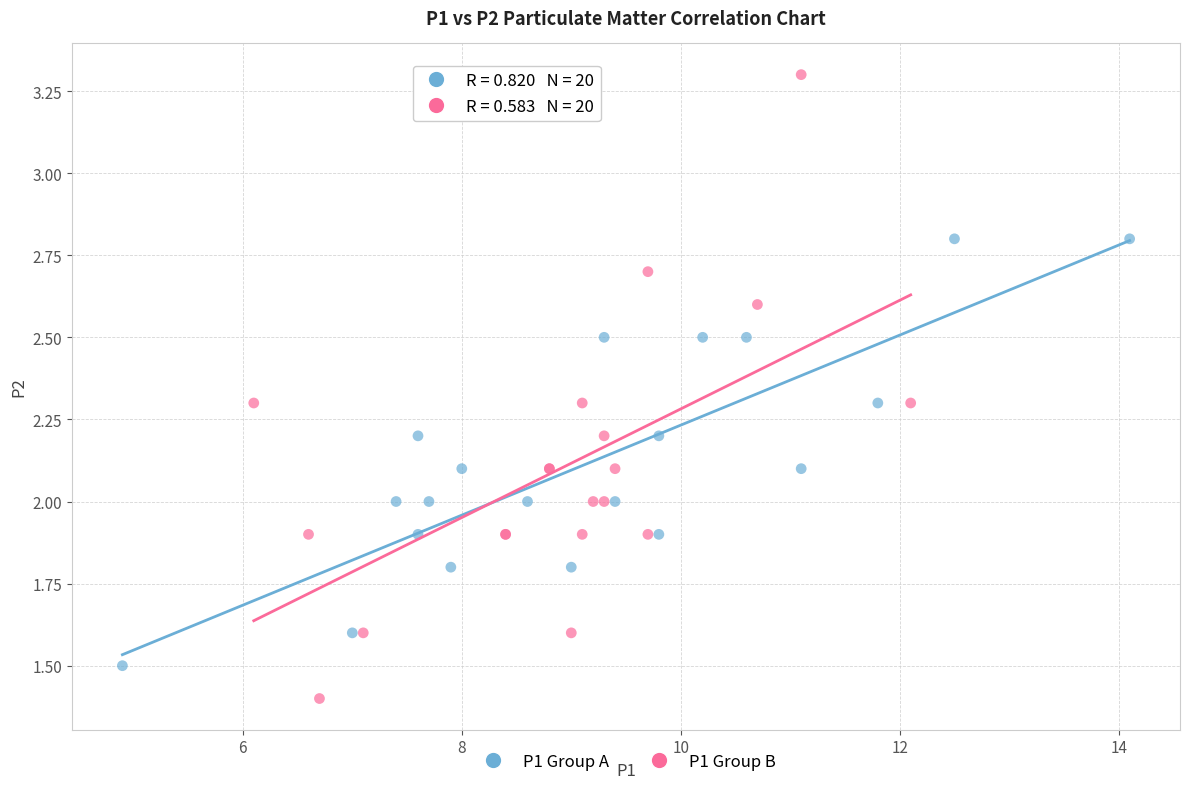

Which series has the widest spread of Y values?

P1 Group B